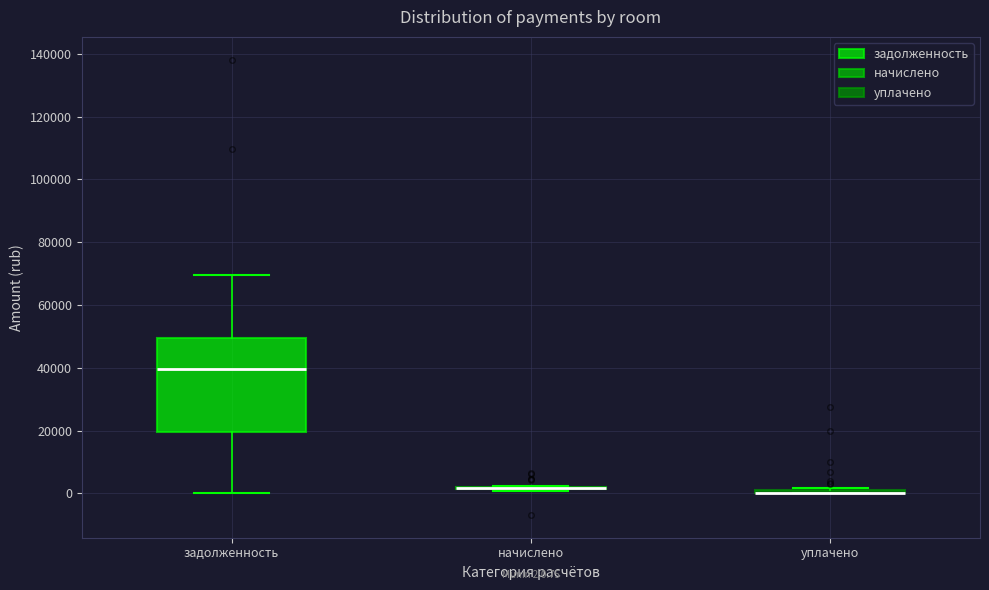

Which box is the tallest, from its lower edge to its upper edge?

задолженность